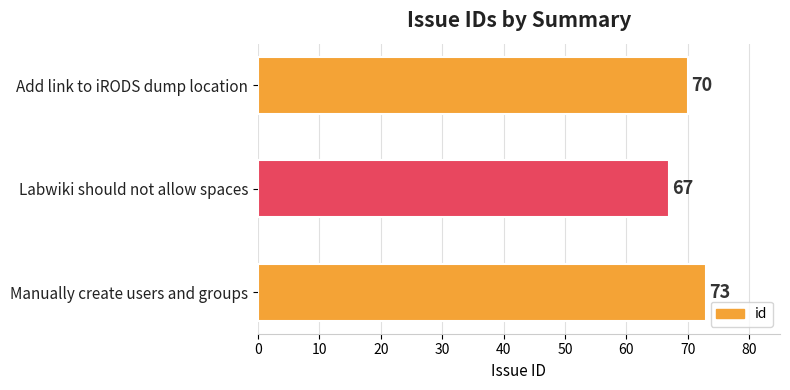

Count the number of data series in this chart.

1